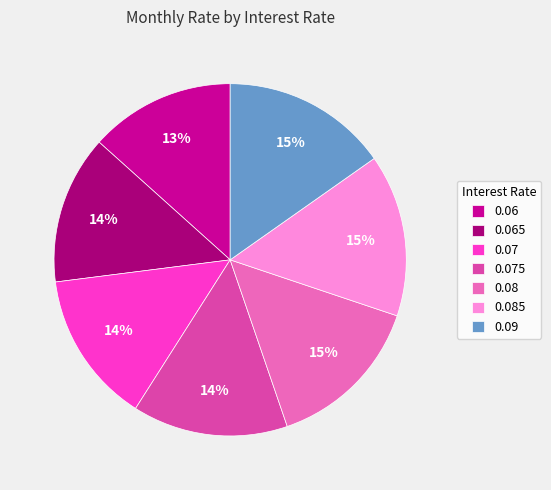

How many slices are in this pie chart?

7